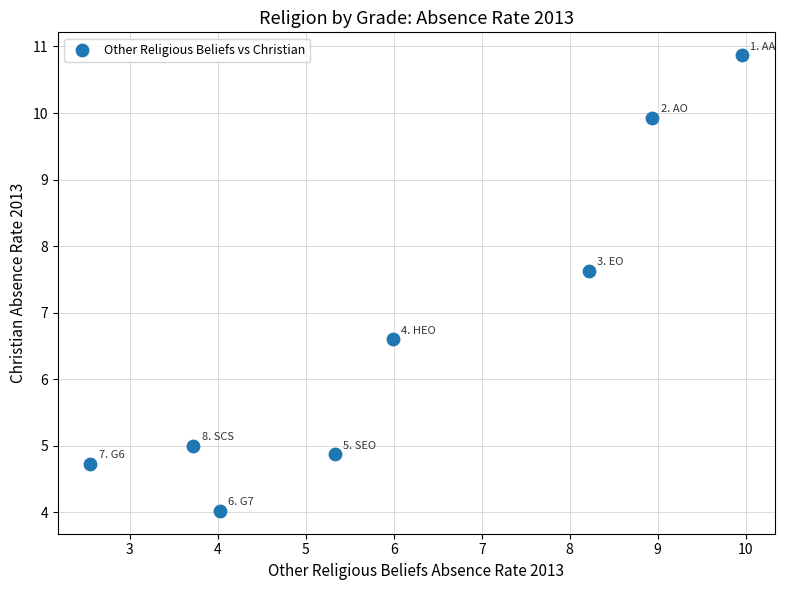

What Y value in the scatter plot is closest to 7?

6.6